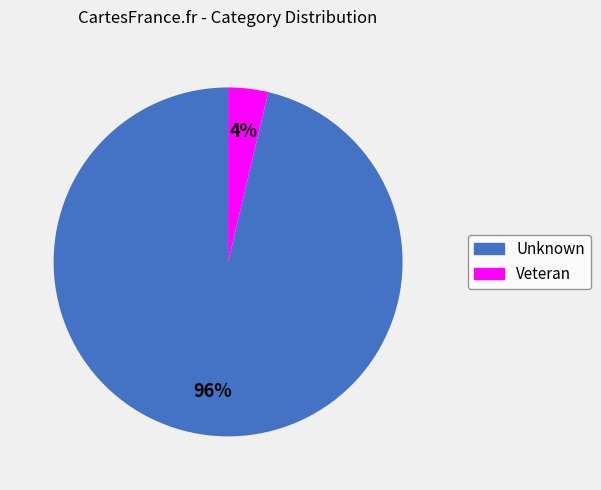

The Veteran slice represents 4% of the pie. True or false?

True